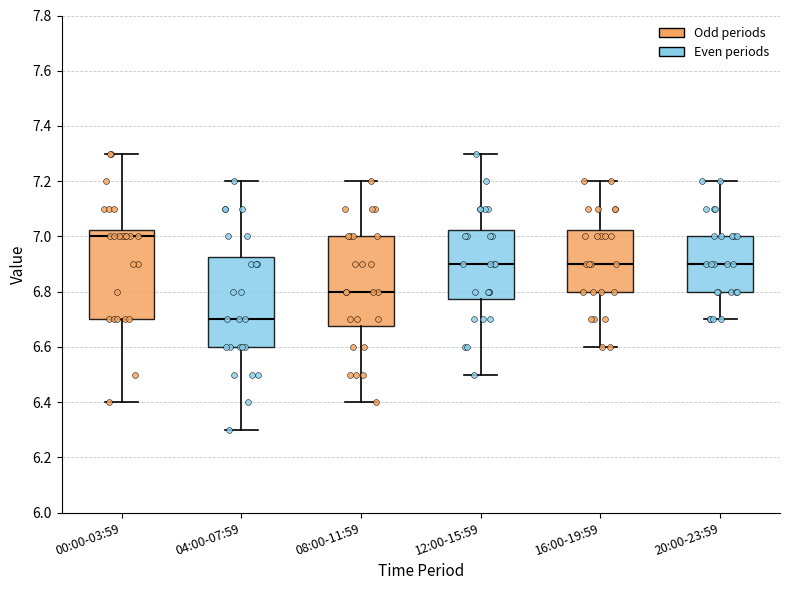

Reading left to right, transcribe this box plot: for each box, give where its median line is, the range the box spans, and where its two whiskers end, as read against the y-axis. The values are not printed on the chart, so give them approximately, as read against the axis.

00:00-03:59: median 7.00, box 6.70 to 7.02, whiskers 6.40 to 7.30
04:00-07:59: median 6.70, box 6.60 to 6.92, whiskers 6.30 to 7.20
08:00-11:59: median 6.80, box 6.68 to 7.00, whiskers 6.40 to 7.20
12:00-15:59: median 6.90, box 6.78 to 7.02, whiskers 6.50 to 7.30
16:00-19:59: median 6.90, box 6.80 to 7.02, whiskers 6.60 to 7.20
20:00-23:59: median 6.90, box 6.80 to 7.00, whiskers 6.70 to 7.20